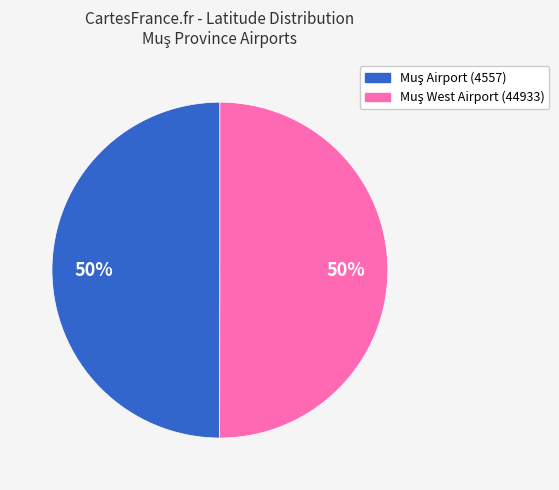

To the nearest percent, what is the average slice percentage?

50%